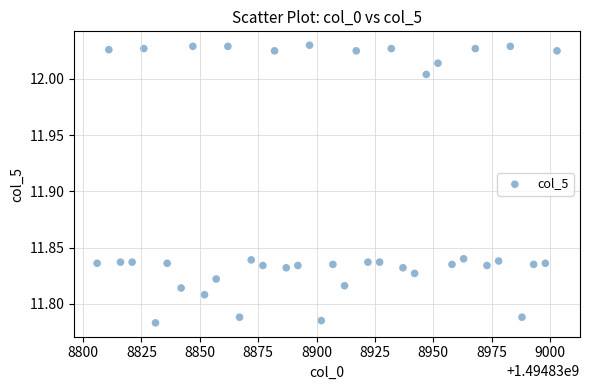

Count the number of points in this scatter plot.

40